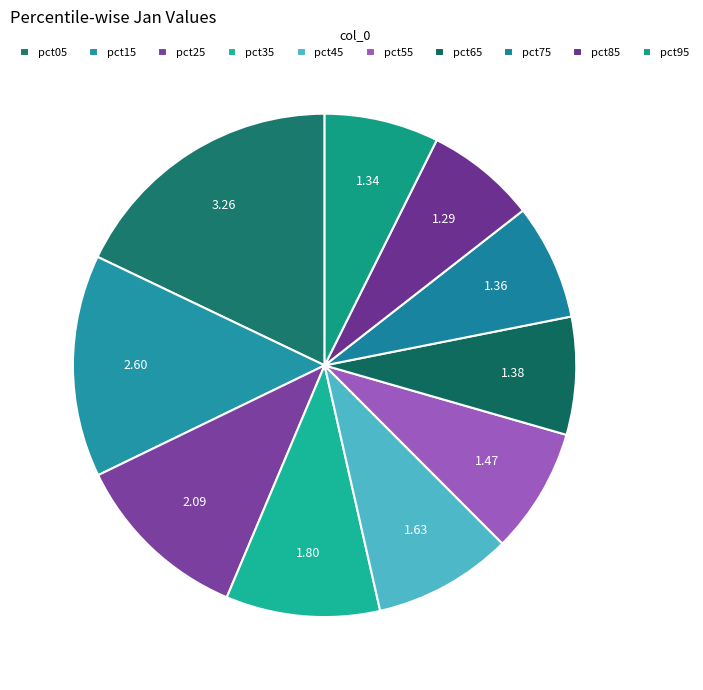

Is it true that pct35 is 2% of the pie?

False